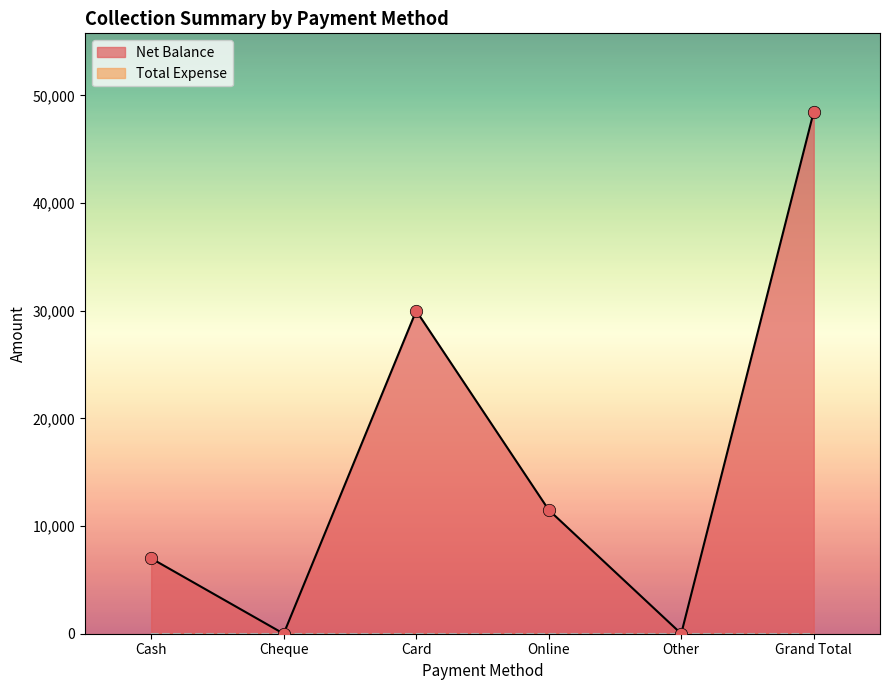

What is the change in value from Cheque to Grand Total?

+48500